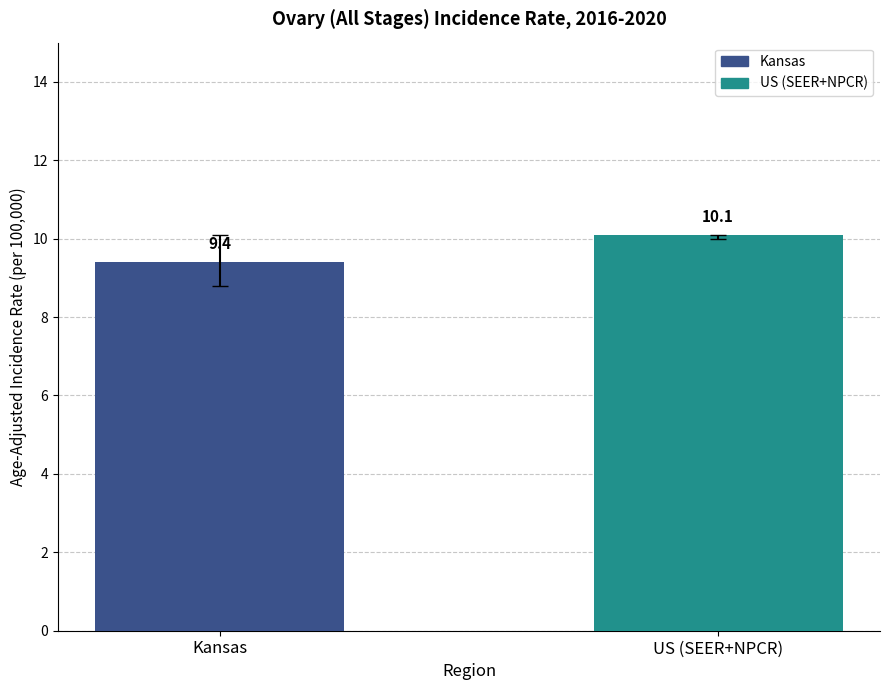

How many bars are there in total?

2